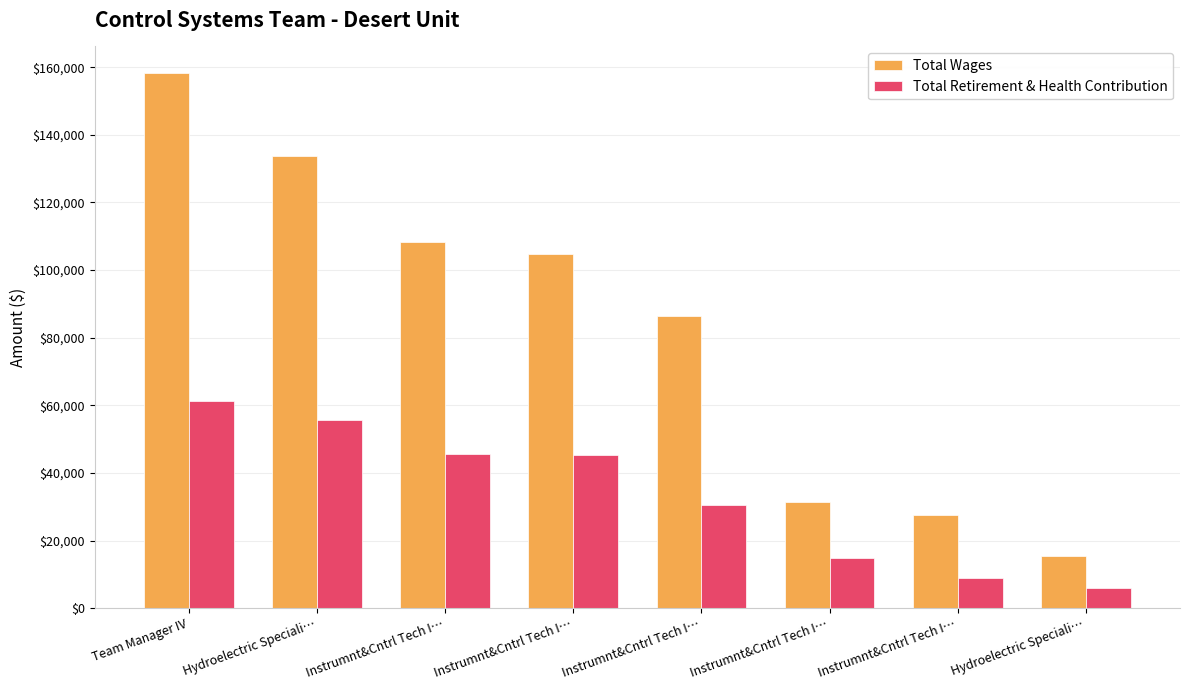

How many categories are shown in the chart?

8